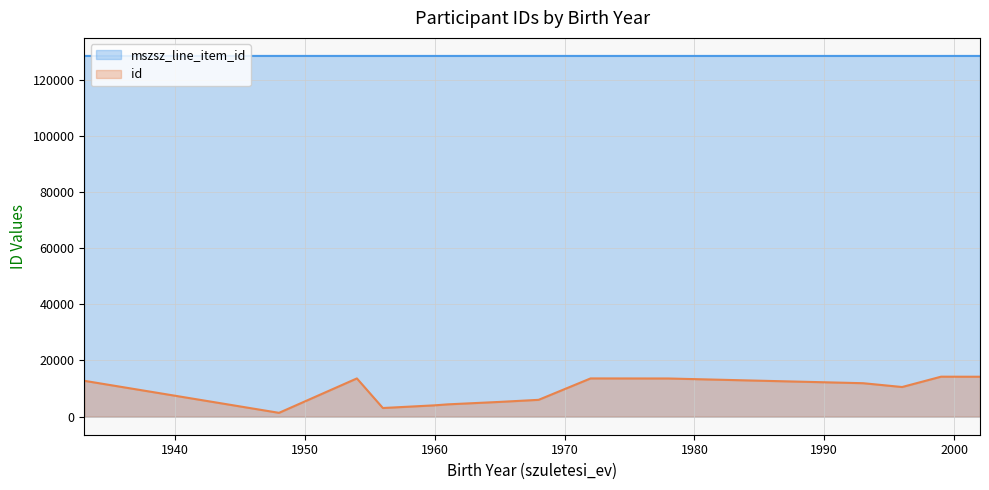

True or false: id has a value of 22875 at 1972.

False